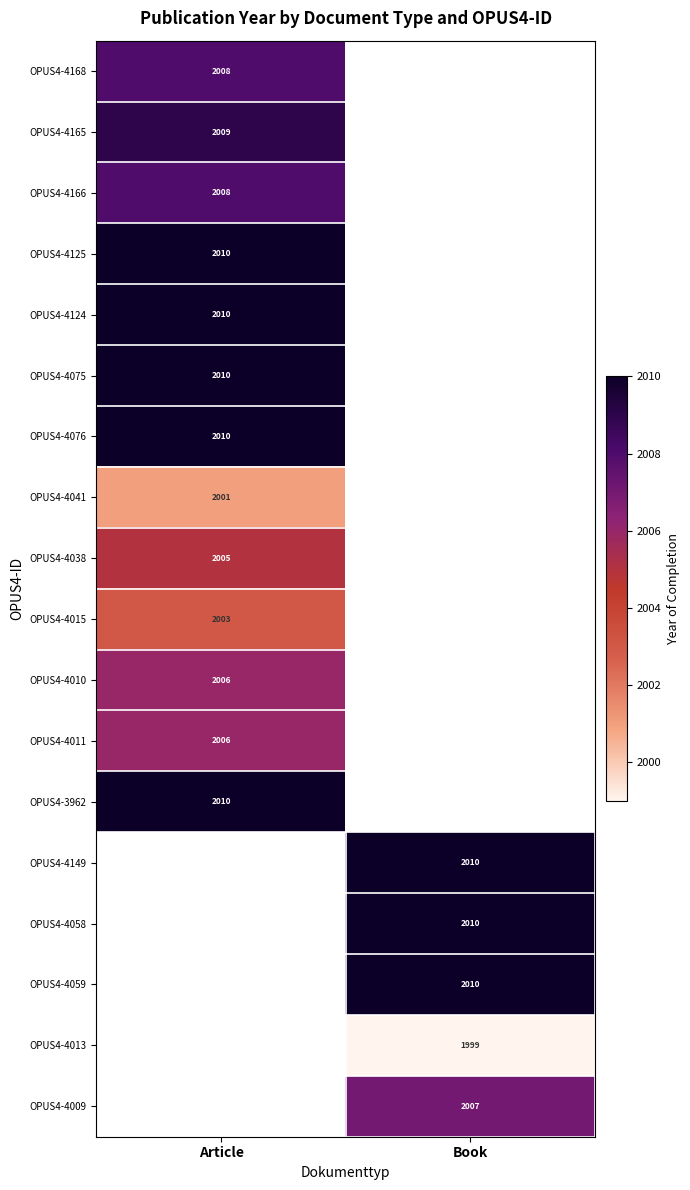

How many data points does each series have?

2